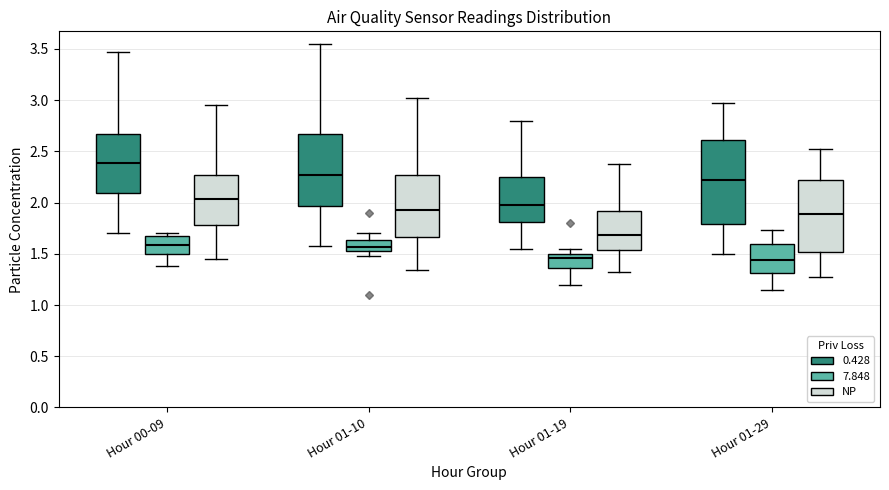

Reading left to right, read every box against the y-axis: the position of its median line, the range the box covers, and the ends of its whiskers. The values are not printed on the chart, so give them approximately, as read against the axis.

Hour 00-09 (0.428): median 2.40, box 2.10 to 2.65, whiskers 1.70 to 3.45
Hour 00-09 (7.848): median 1.60, box 1.50 to 1.70, whiskers 1.40 to 1.70 (just above the box's upper edge)
Hour 00-09 (NP): median 2.05, box 1.80 to 2.25, whiskers 1.45 to 2.95
Hour 01-10 (0.428): median 2.25, box 1.95 to 2.65, whiskers 1.60 to 3.55
Hour 01-10 (7.848): median 1.55 (inside the box), box 1.55 to 1.65, whiskers 1.50 to 1.70
Hour 01-10 (NP): median 1.95, box 1.65 to 2.25, whiskers 1.35 to 3.00
Hour 01-19 (0.428): median 2.00, box 1.80 to 2.25, whiskers 1.55 to 2.80
Hour 01-19 (7.848): median 1.45, box 1.35 to 1.50, whiskers 1.20 to 1.55
Hour 01-19 (NP): median 1.70, box 1.55 to 1.90, whiskers 1.30 to 2.40
Hour 01-29 (0.428): median 2.25, box 1.80 to 2.60, whiskers 1.50 to 2.95
Hour 01-29 (7.848): median 1.45, box 1.30 to 1.60, whiskers 1.15 to 1.75
Hour 01-29 (NP): median 1.90, box 1.50 to 2.20, whiskers 1.30 to 2.50